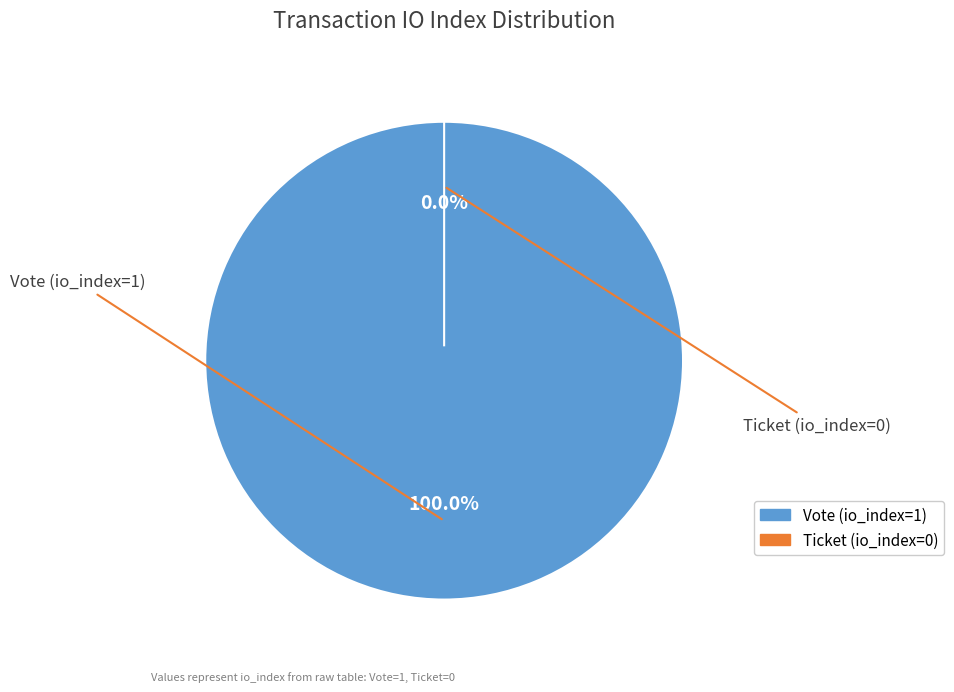

Count the number of slices in the pie.

2